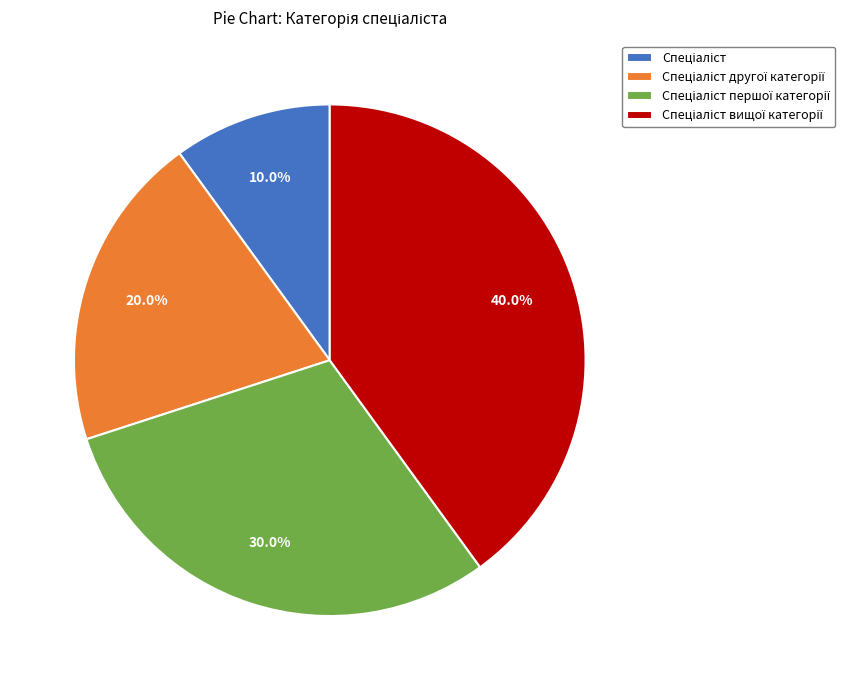

Is there any slice that represents more than half of the pie?

No